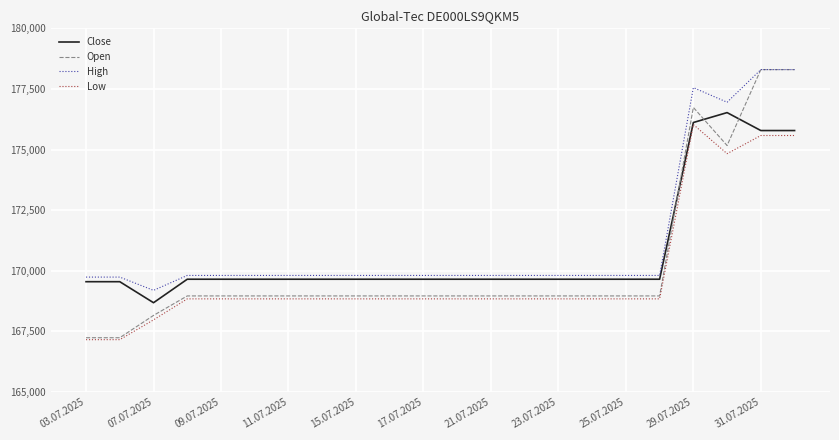

What is the greatest value displayed?

178297